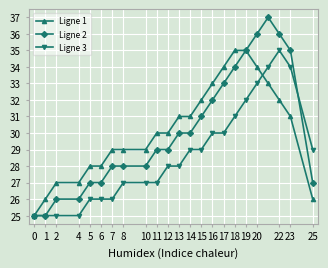

Which series has the widest spread of values?

Ligne 2